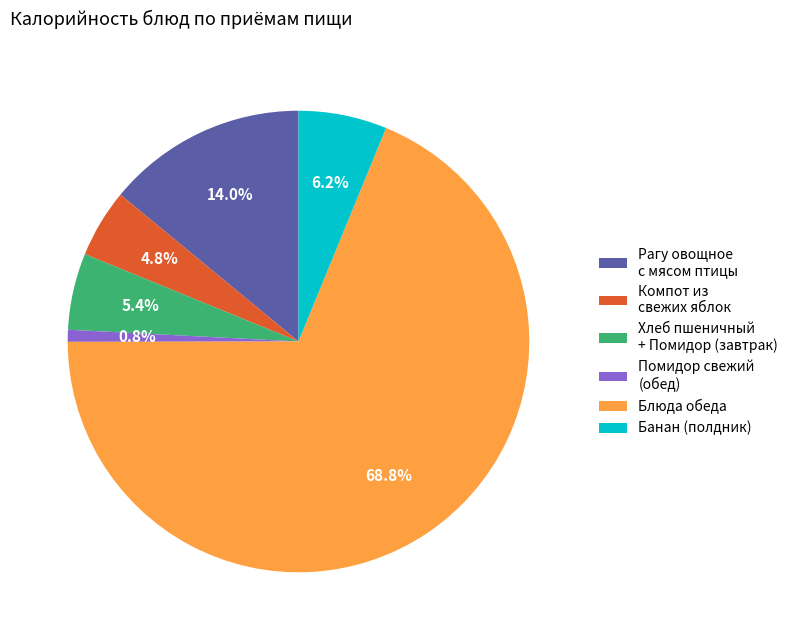

Is Банан (полдник) the majority of the pie?

No